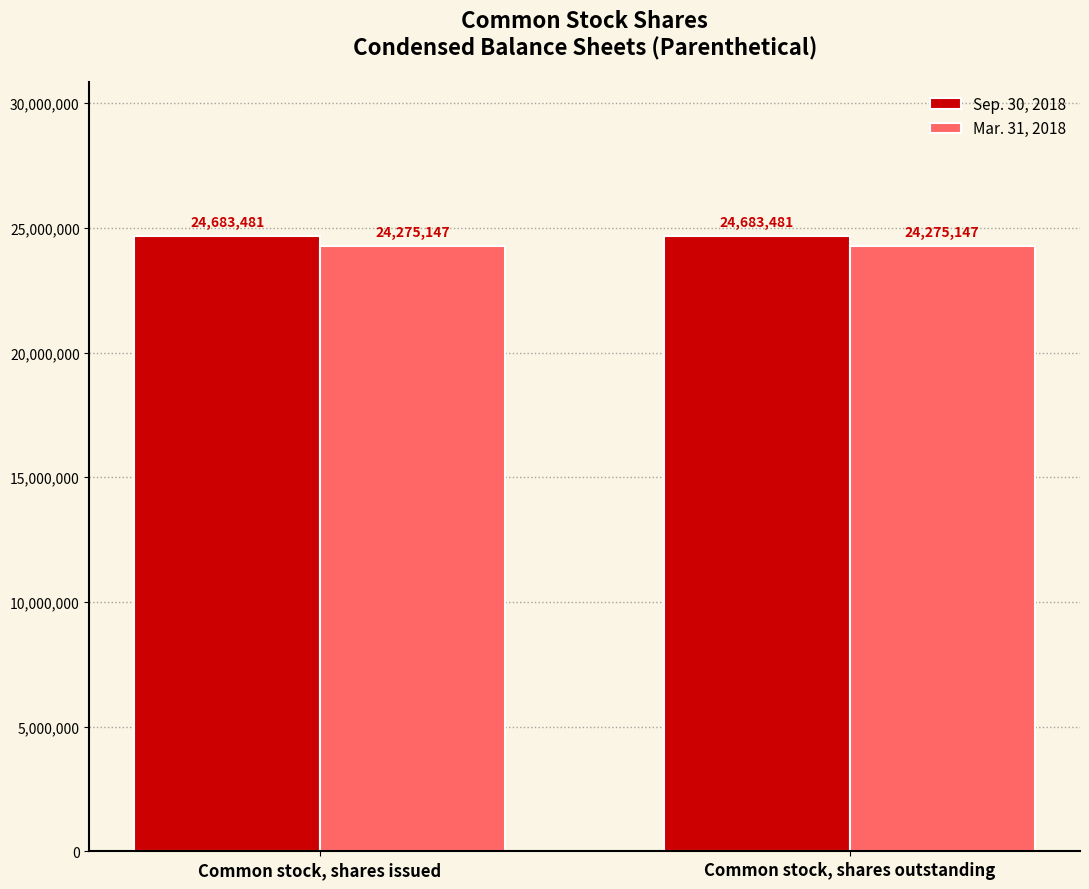

List the series in order of their overall mean, lowest first.

Mar. 31, 2018, Sep. 30, 2018